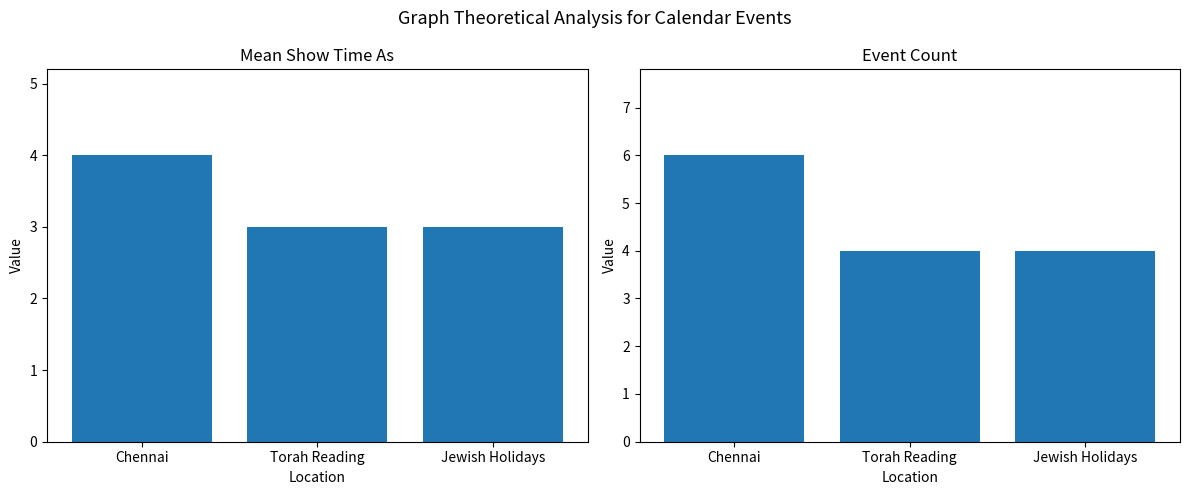

What position from the left is Jewish Holidays?

3